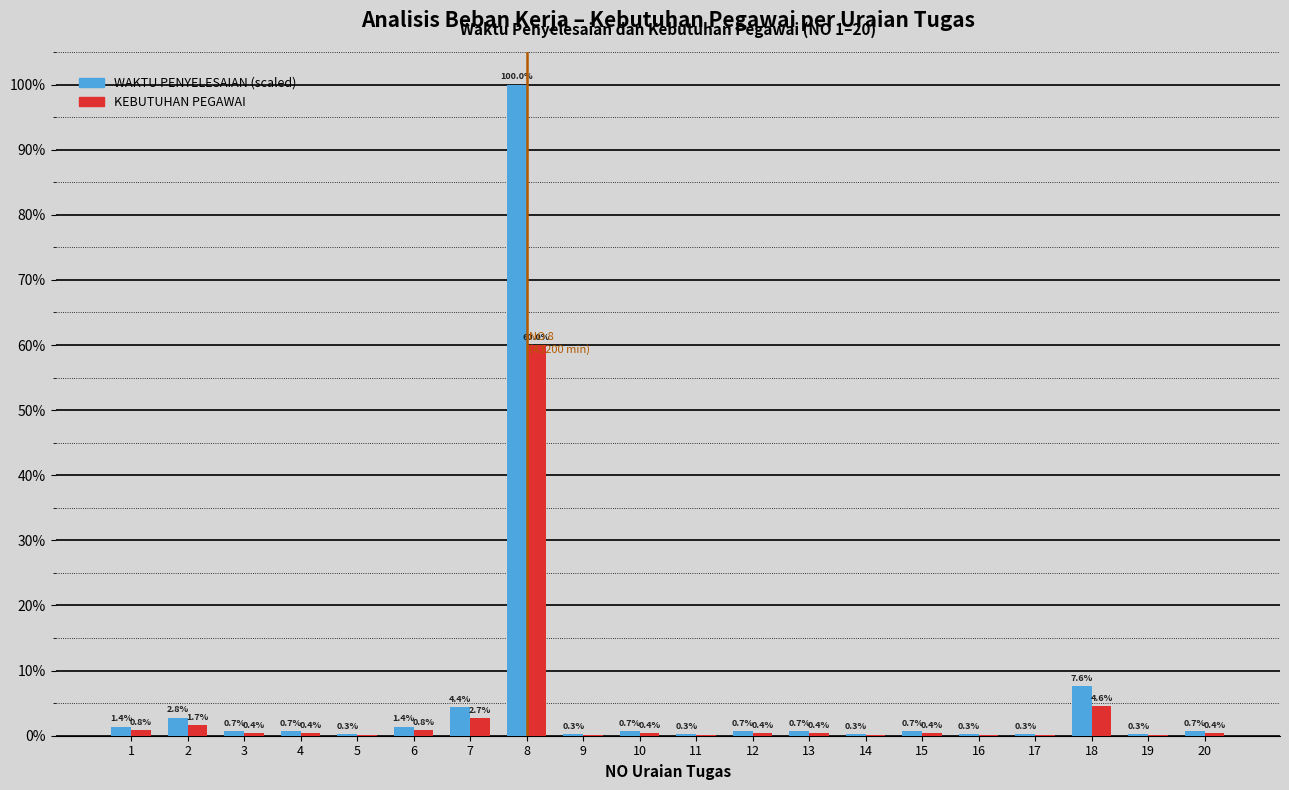

Reading right to left, what are all the values shown in this chart?

WAKTU PENYELESAIAN (scaled): 20=0.0	19=0.0	18=0.1	17=0.0	16=0.0	15=0.0	14=0.0	13=0.0	12=0.0	11=0.0	10=0.0	9=0.0	8=1.0	7=0.0	6=0.0	5=0.0	4=0.0	3=0.0	2=0.0	1=0.0
KEBUTUHAN PEGAWAI: 20=0.0	19=0.0	18=0.0	17=0.0	16=0.0	15=0.0	14=0.0	13=0.0	12=0.0	11=0.0	10=0.0	9=0.0	8=0.6	7=0.0	6=0.0	5=0.0	4=0.0	3=0.0	2=0.0	1=0.0